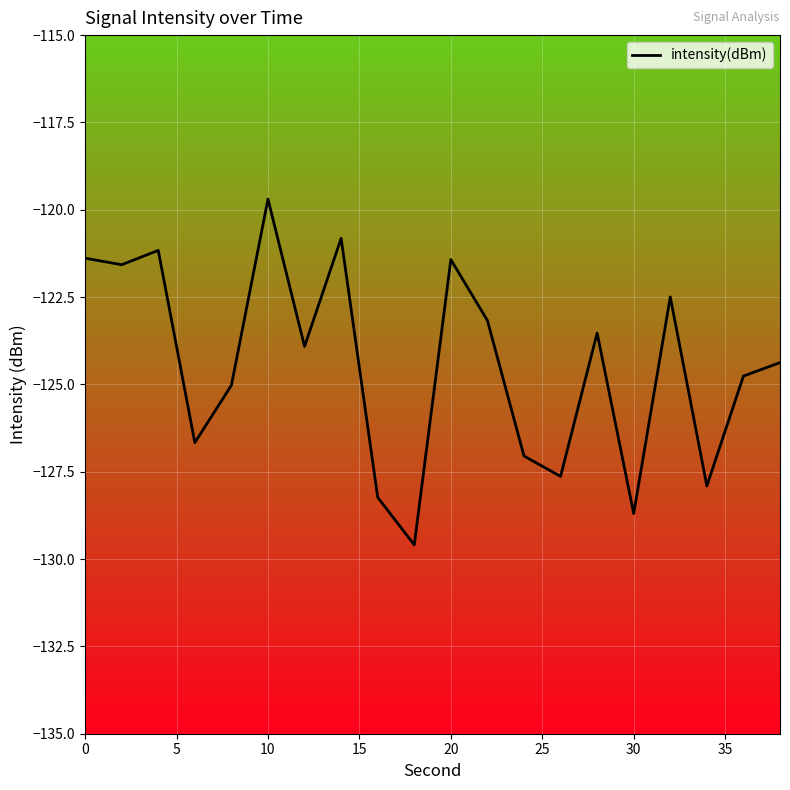

What is the greatest value displayed?

-119.7